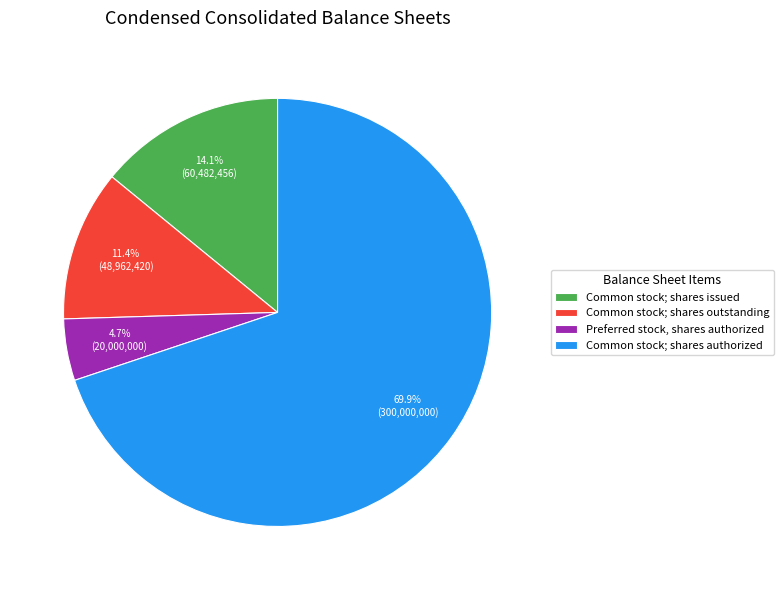

Which category has the smallest portion of the pie?

Preferred stock, shares authorized